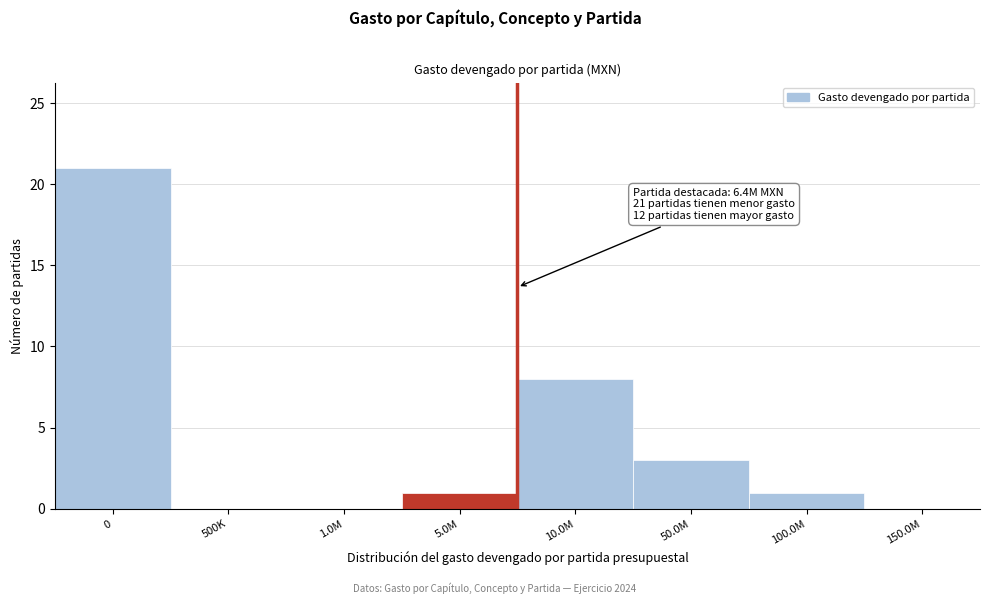

Reading left to right, what are all the values shown in this chart?

0=21	500K=0	1.0M=0	5.0M=1	10.0M=8	50.0M=3	100.0M=1	150.0M=0